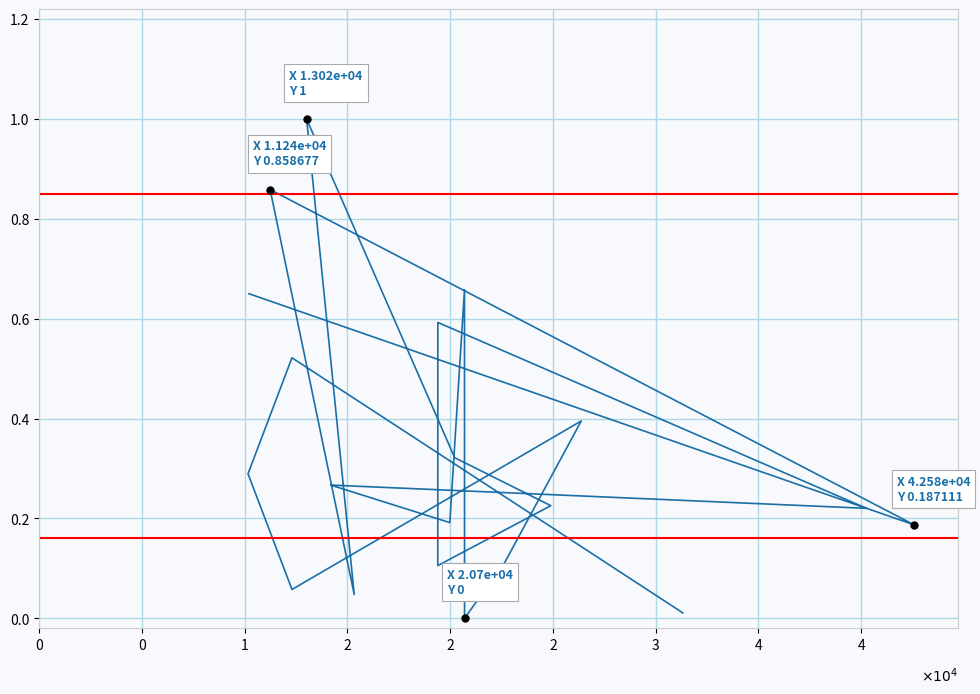

What is the sum of all values?

6.7